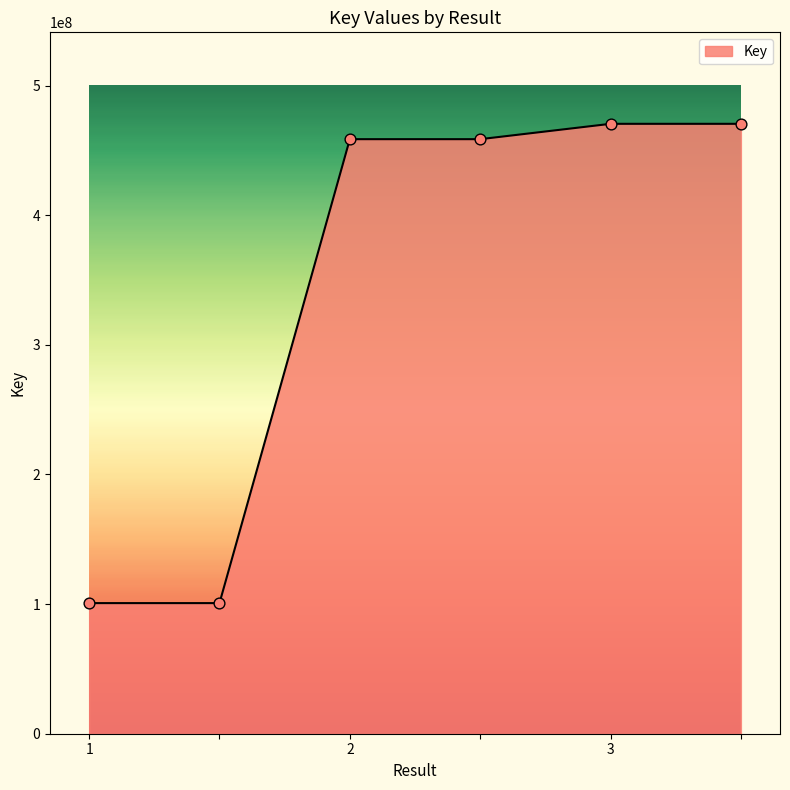

What is the difference between the second highest and second lowest values?

369767759